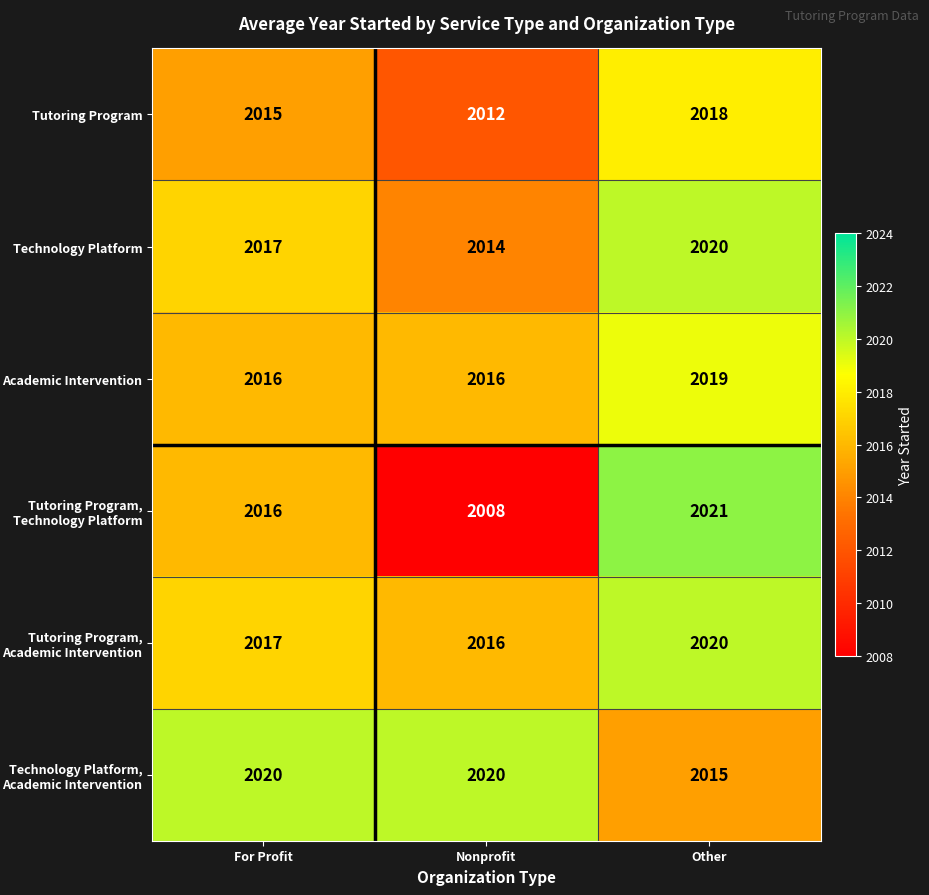

Which series has the largest range (max minus min)?

Tutoring Program, Technology Platform